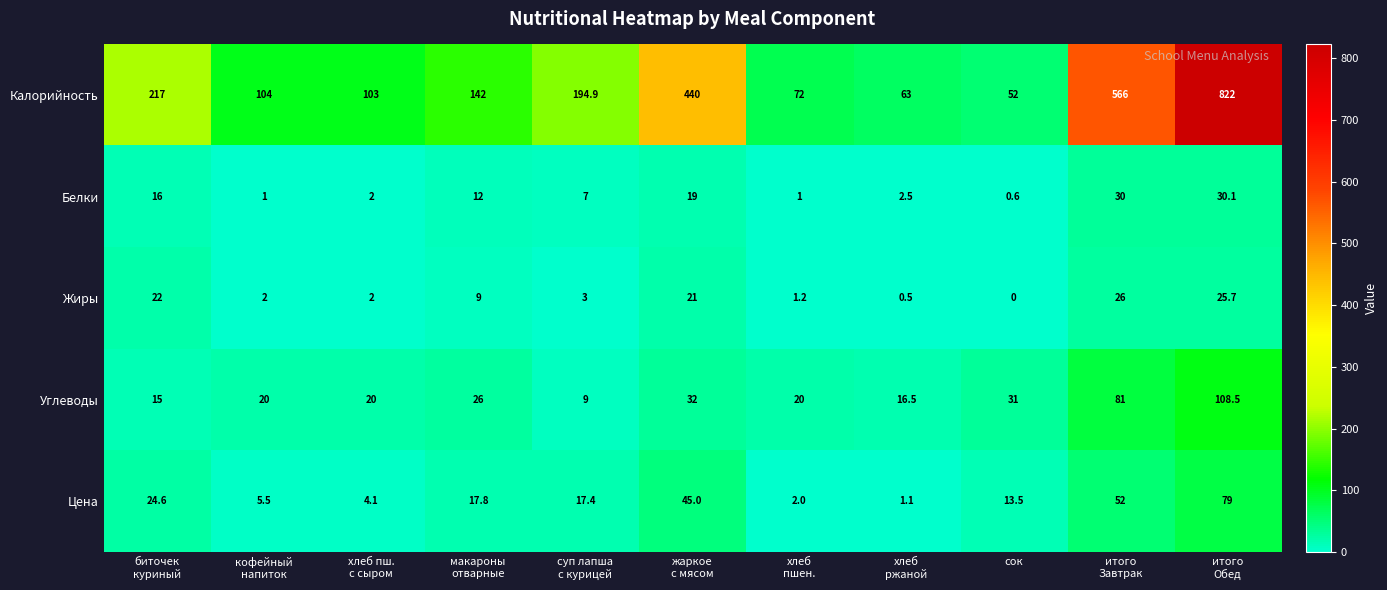

Which series has the largest range (max minus min)?

Калорийность